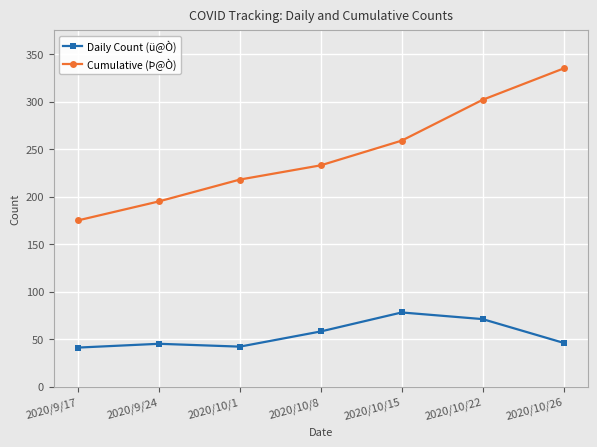

Rank the series by their average value, from highest to lowest.

Cumulative (Þ@Ò), Daily Count (ü@Ò)